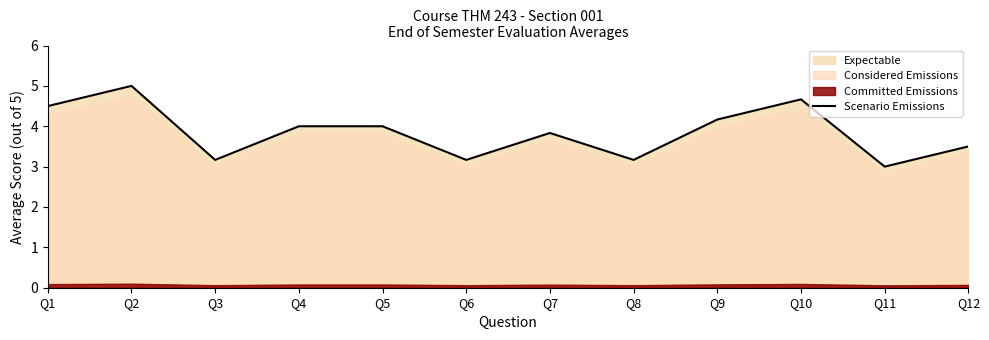

At which category does the data reach its first local peak?

Q2